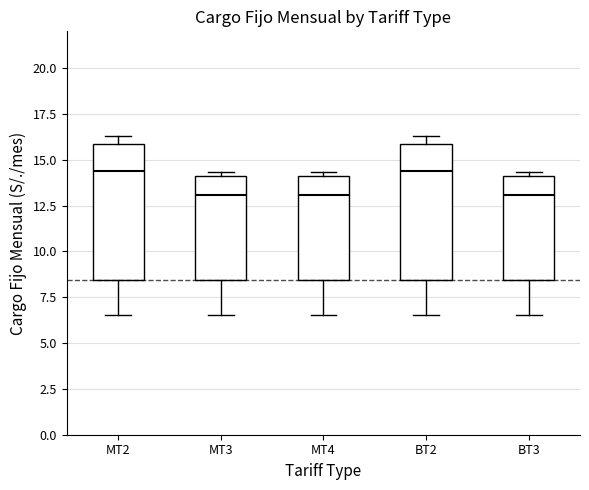

Where does the median line of the box for MT3 sit on the y-axis? The values are not printed on the chart, so give them approximately, as read against the axis.

13.0